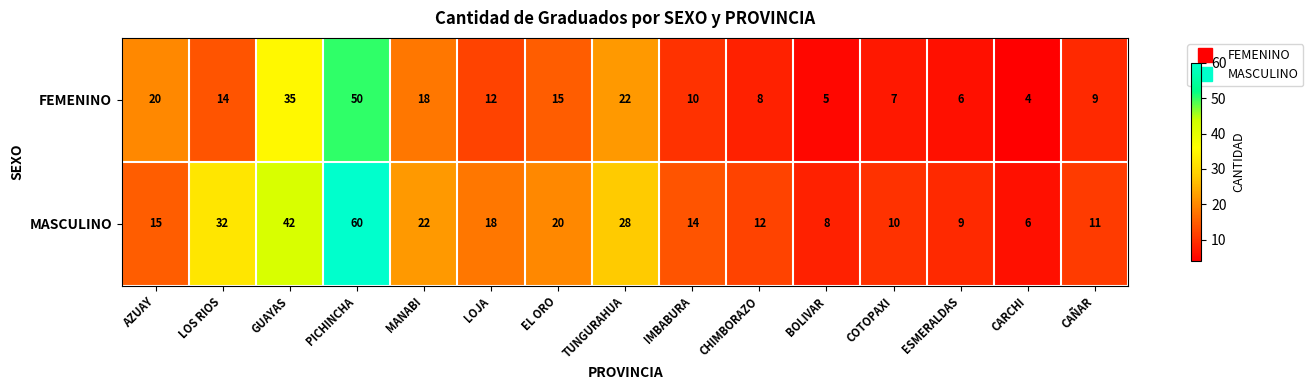

What is the minimum value shown in the chart?

4